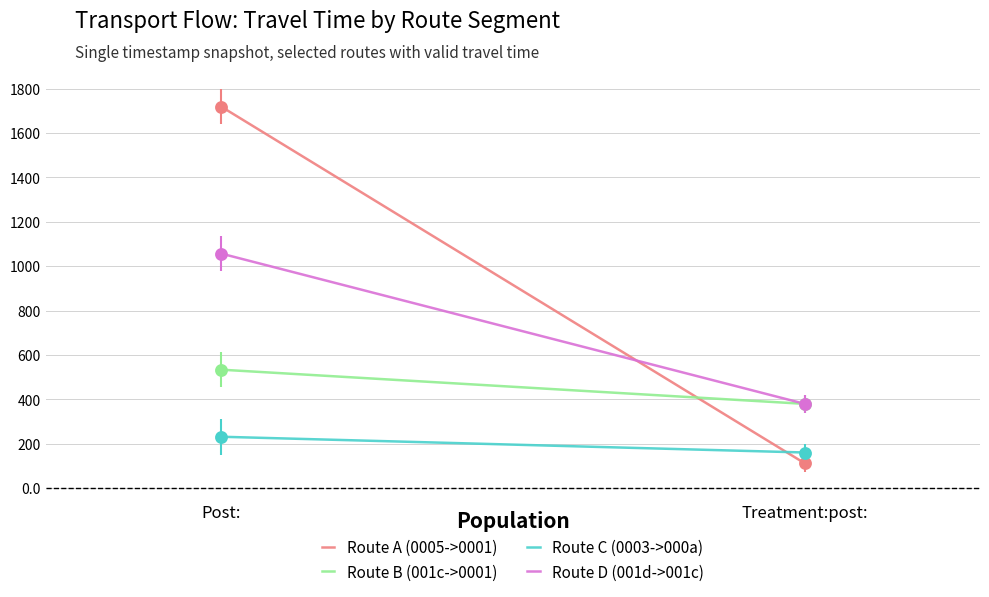

Which series reaches the maximum Y coordinate?

Route A (0005->0001)